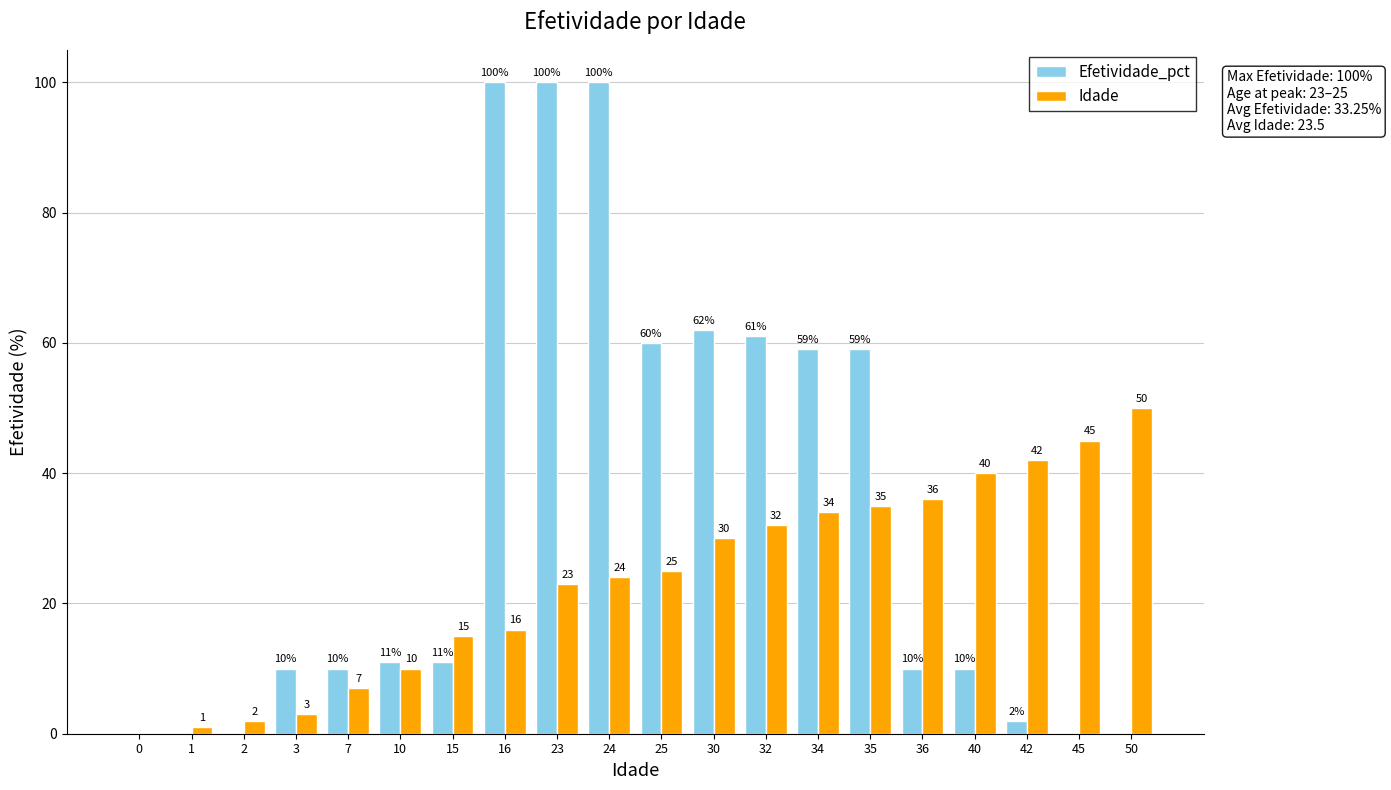

What is the difference between the Idade values at 1 and 42?

41